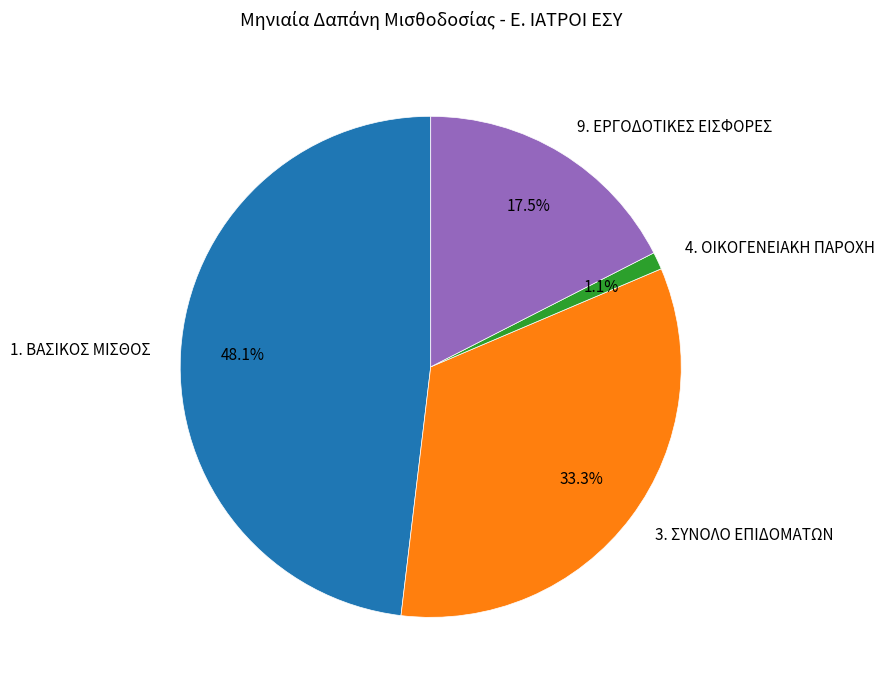

Which category has the biggest portion of the pie?

1. ΒΑΣΙΚΟΣ ΜΙΣΘΟΣ